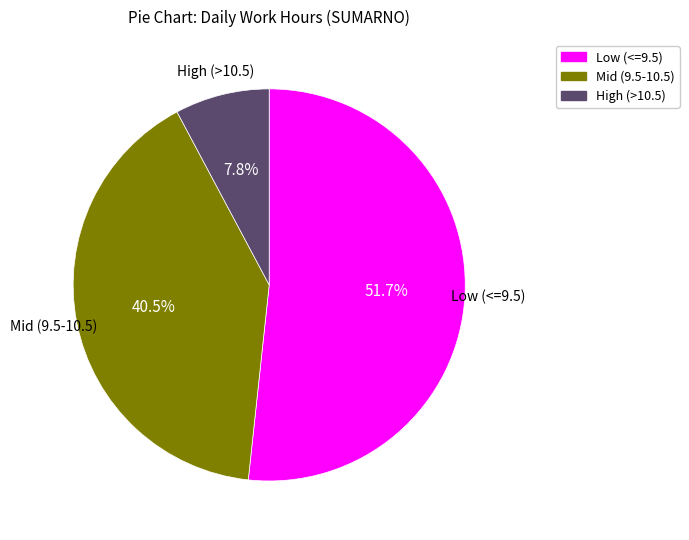

Which category has the biggest portion of the pie?

Low (<=9.5)